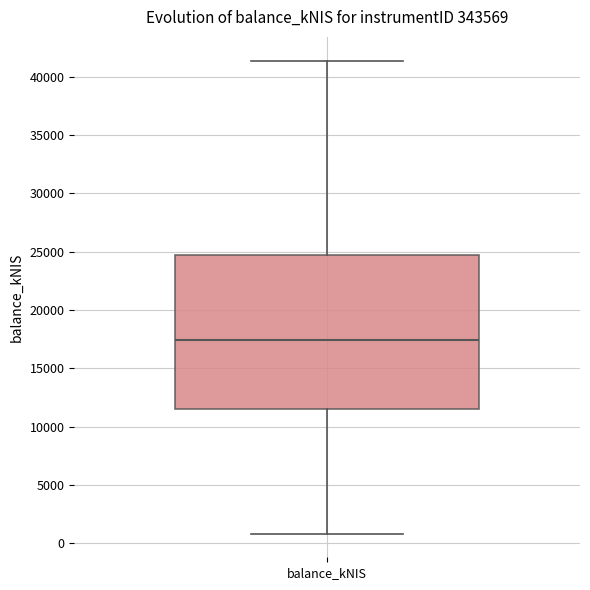

Where does the lower whisker of the box for balance_kNIS end on the y-axis? The values are not printed on the chart, so give them approximately, as read against the axis.

1000